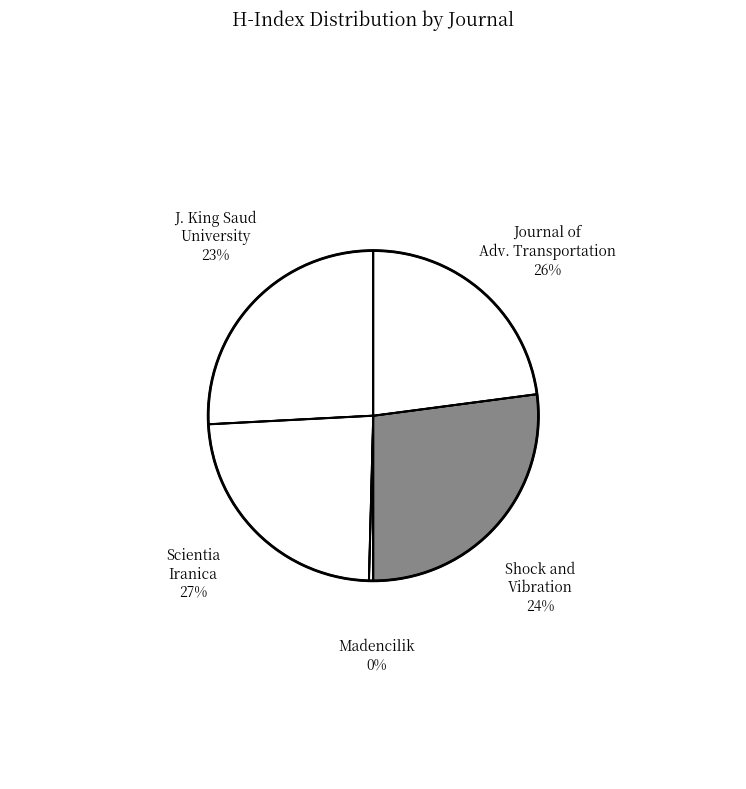

Which category has the smallest portion of the pie?

Madencilik